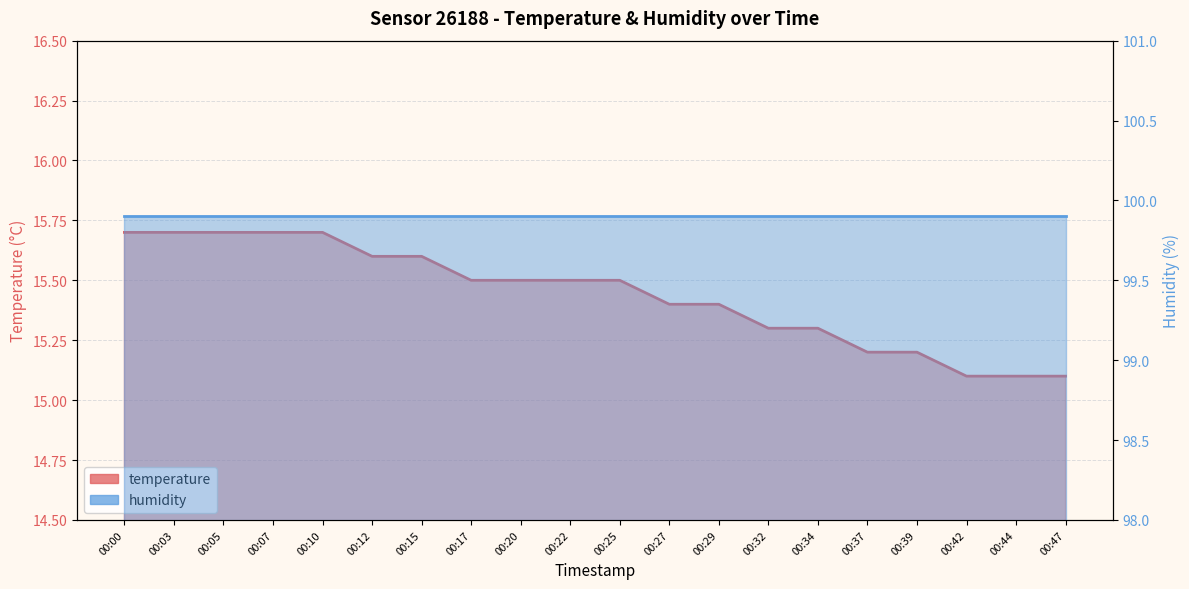

What is the value of the 20th point from the left?

15.1